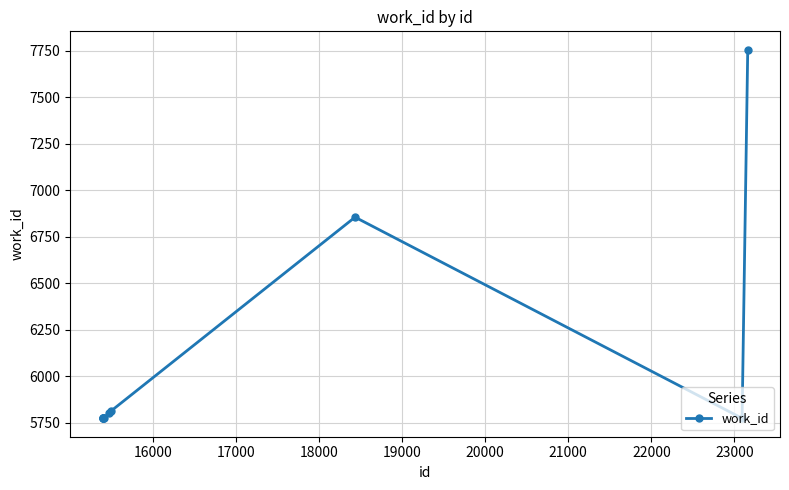

True or false: there are more than 0 points higher than both neighbors.

True